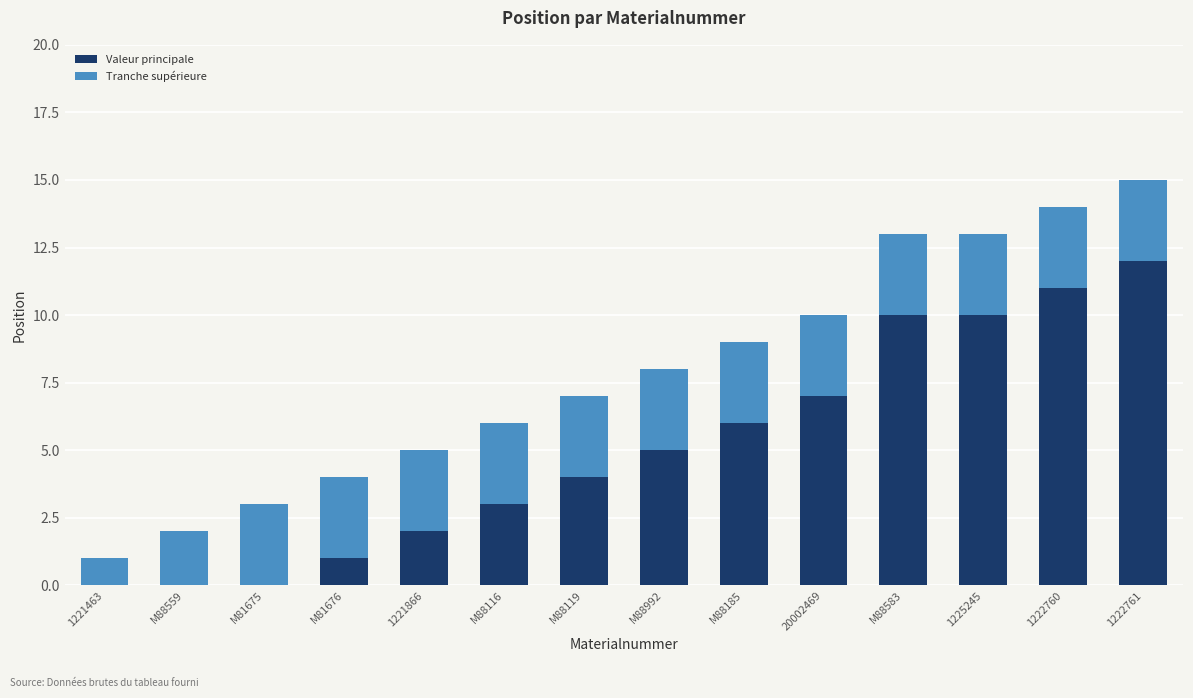

Is it true that Valeur principale equals 4 at M88119?

True